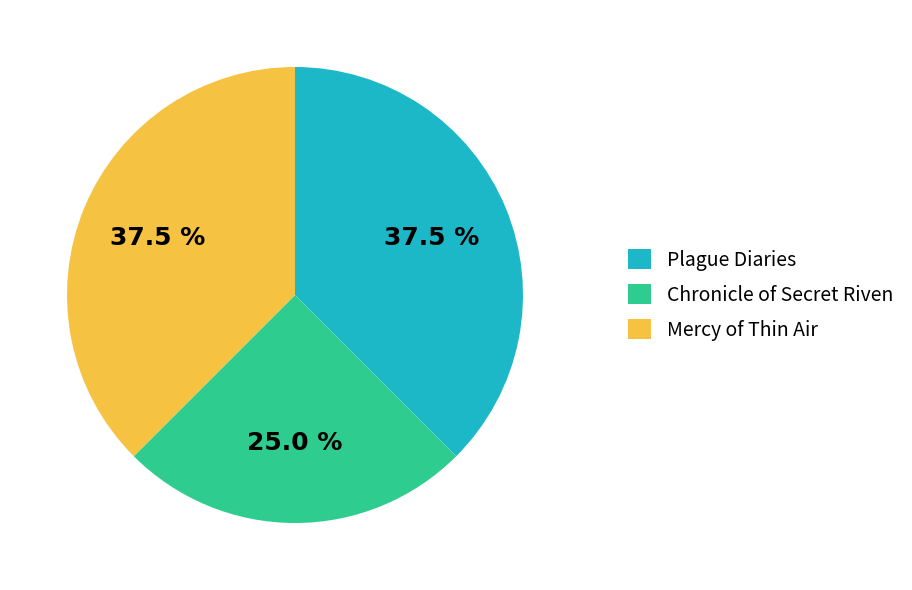

Is Plague Diaries the majority of the pie?

No